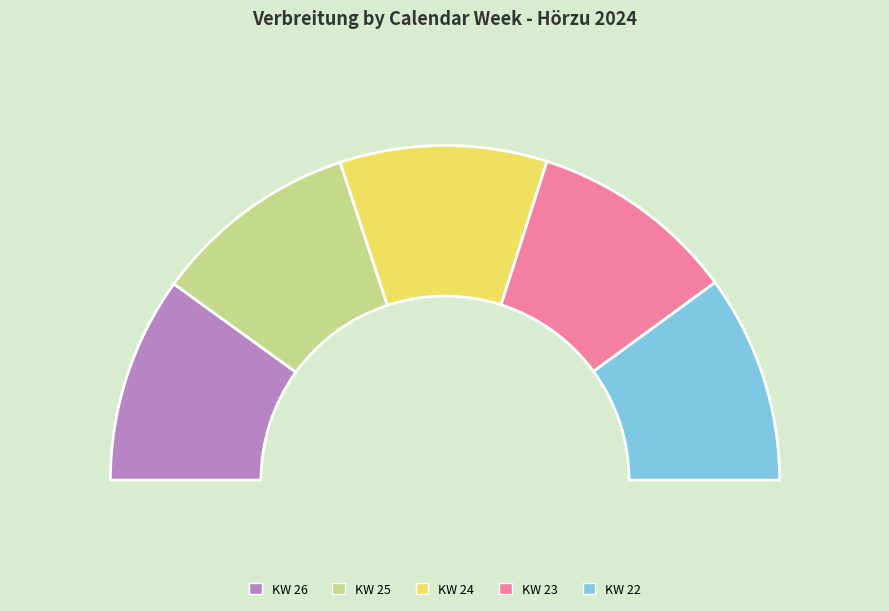

Rank the categories by value from lowest to highest.

KW 25, KW 26, KW 24, KW 23, KW 22